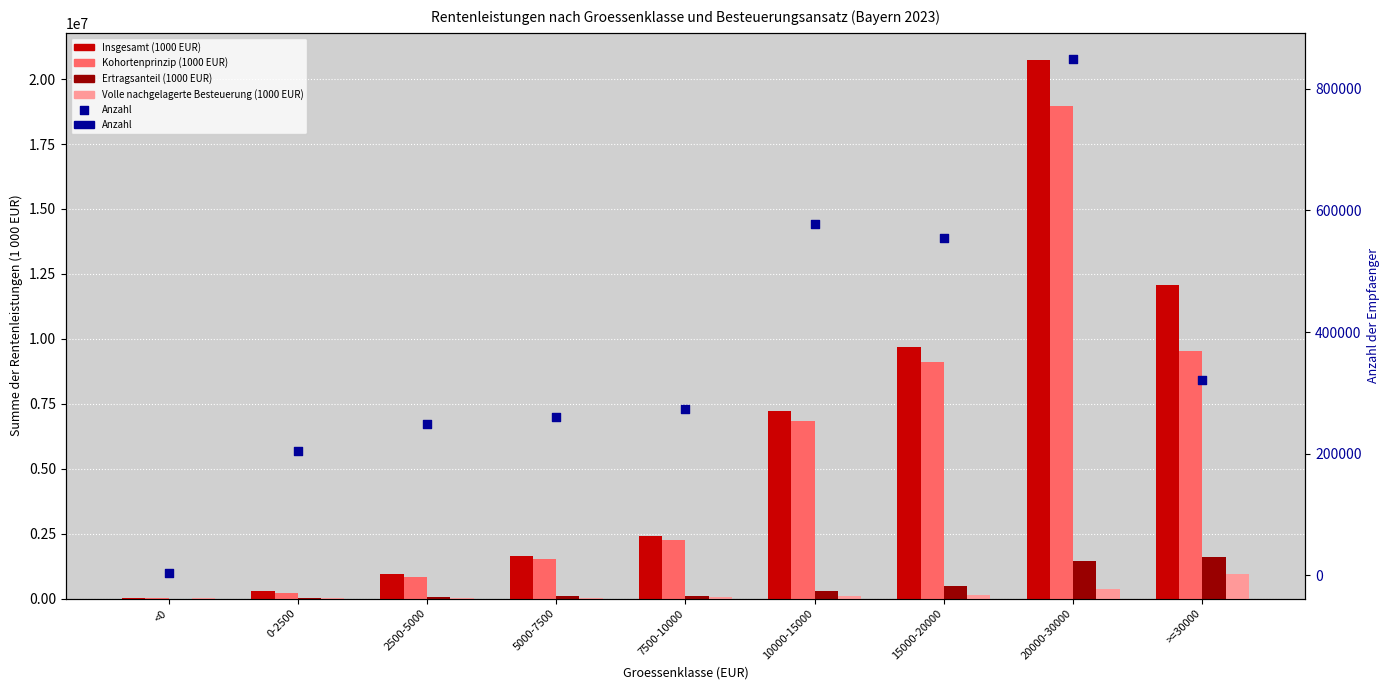

Is the value of Kohortenprinzip (1000 EUR) at 7500-10000 greater than the value of Volle nachgelagerte Besteuerung (1000 EUR) at <0?

Yes